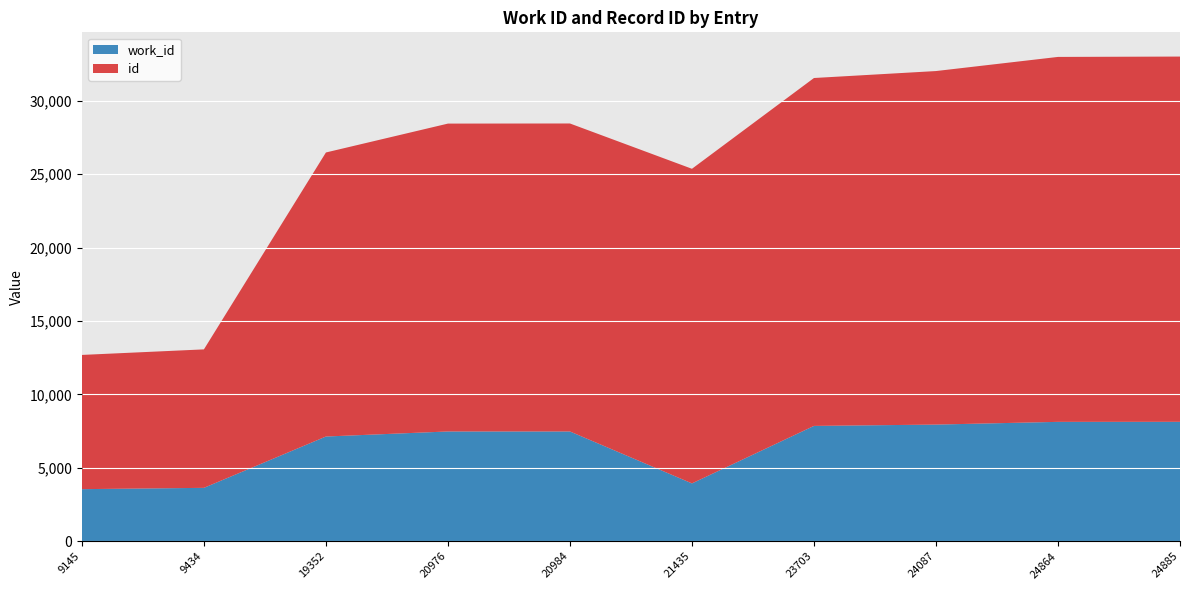

Reading right to left, what are all the values shown in this chart?

work_id: 8134	8131	7945	7855	3938	7476	7476	7132	3635	3546
id: 24885	24864	24087	23703	21435	20984	20976	19352	9434	9145